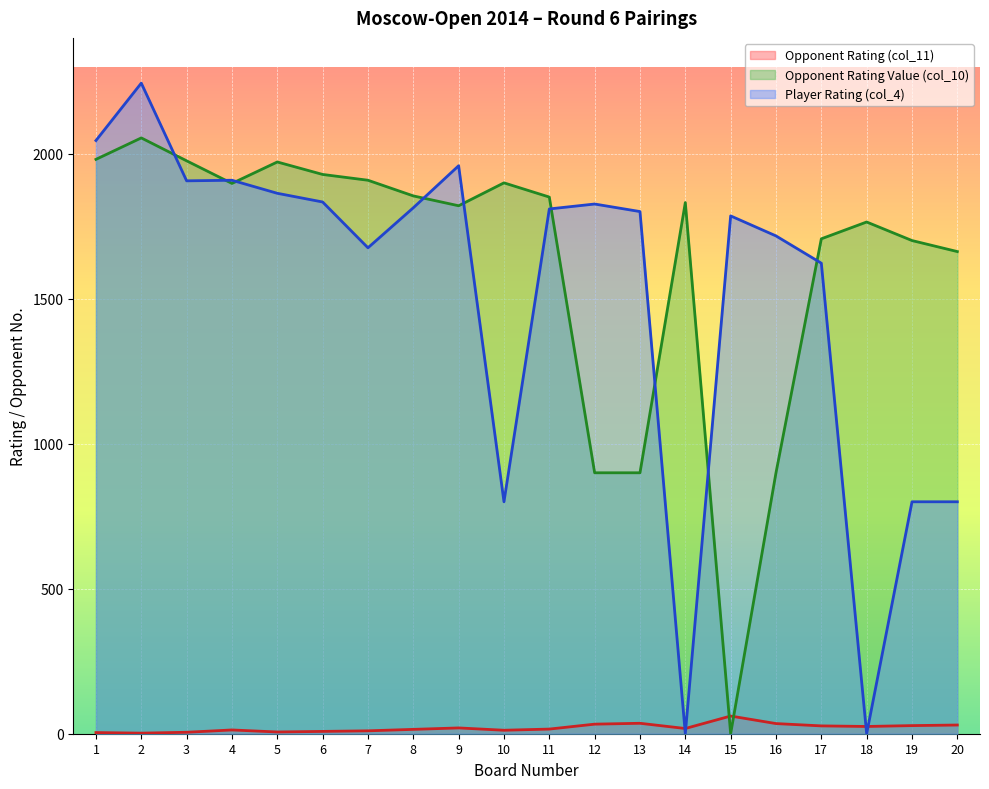

How many lines are shown in the chart?

3